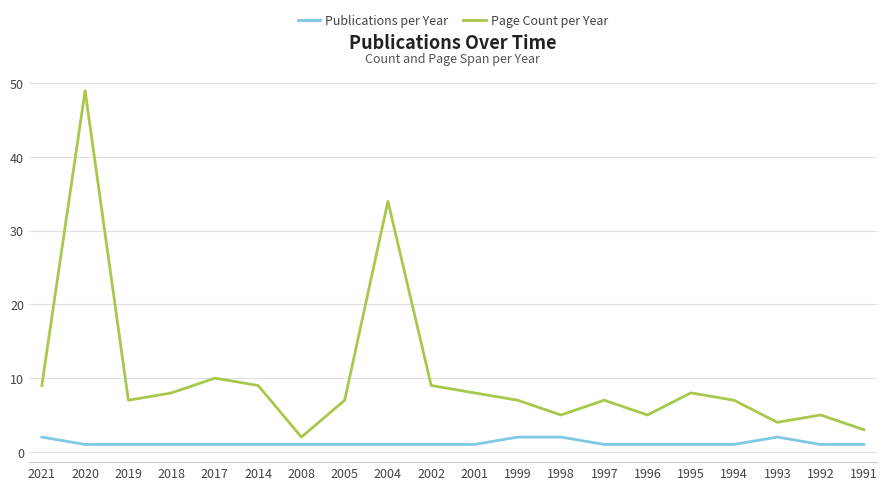

True or false: Page Count per Year has a value of 7 at 1997.

True